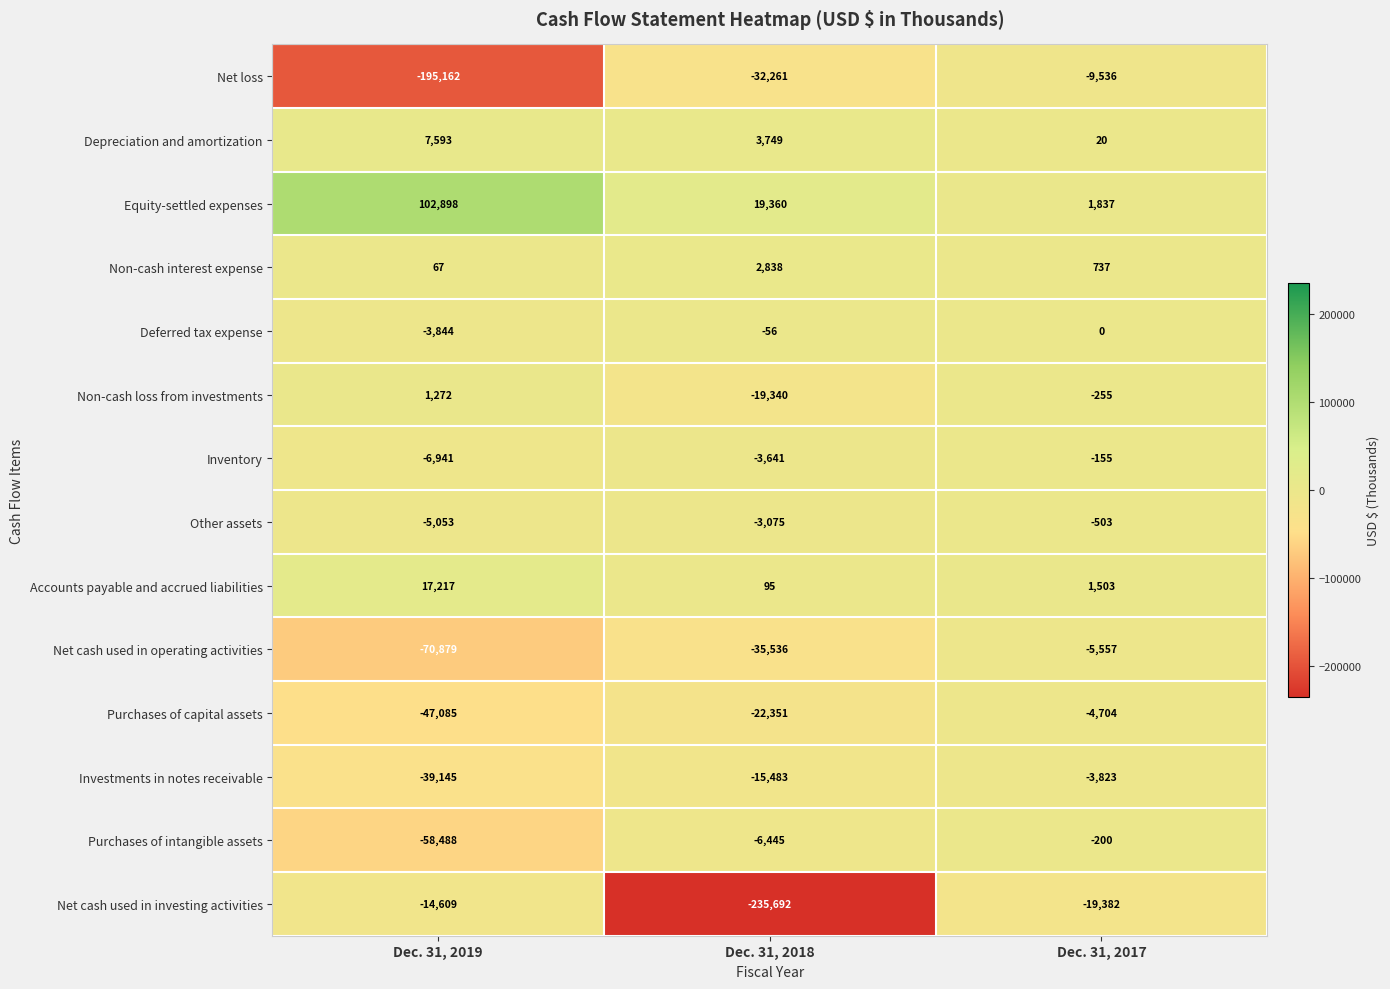

What is the sum of the Net cash used in operating activities values at Dec. 31, 2017 and Dec. 31, 2019?

-76436